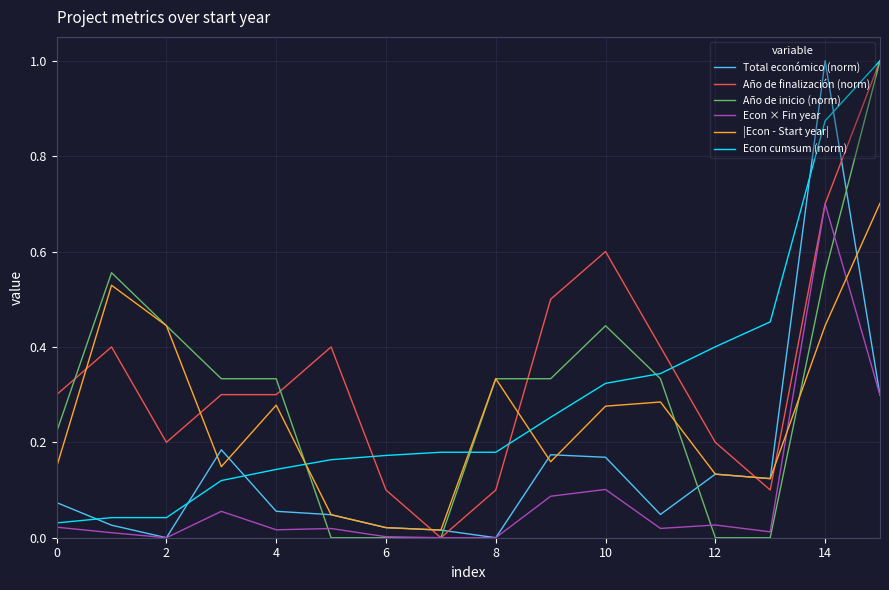

Which series has the largest total across all categories?

Año de finalización (norm)